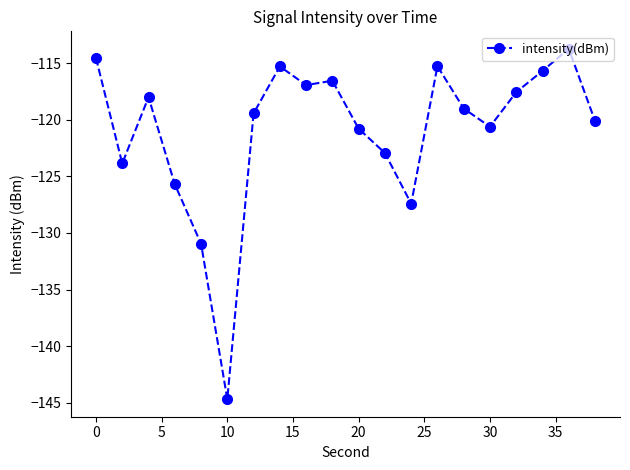

What is the average value?

-120.9